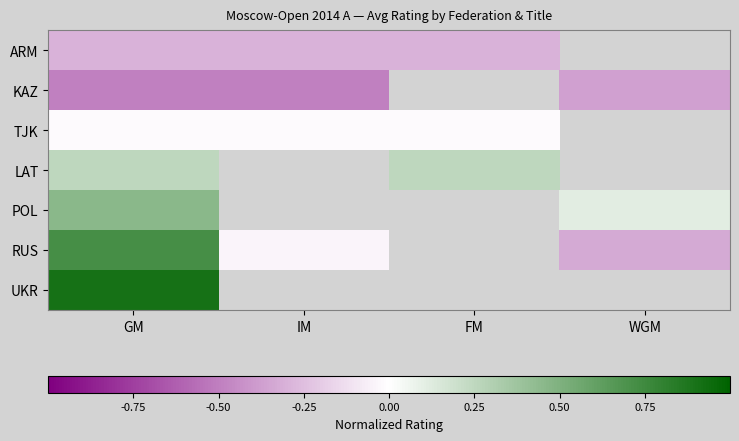

Rank the categories by RUS value from lowest to highest.

IM, FM, WGM, GM